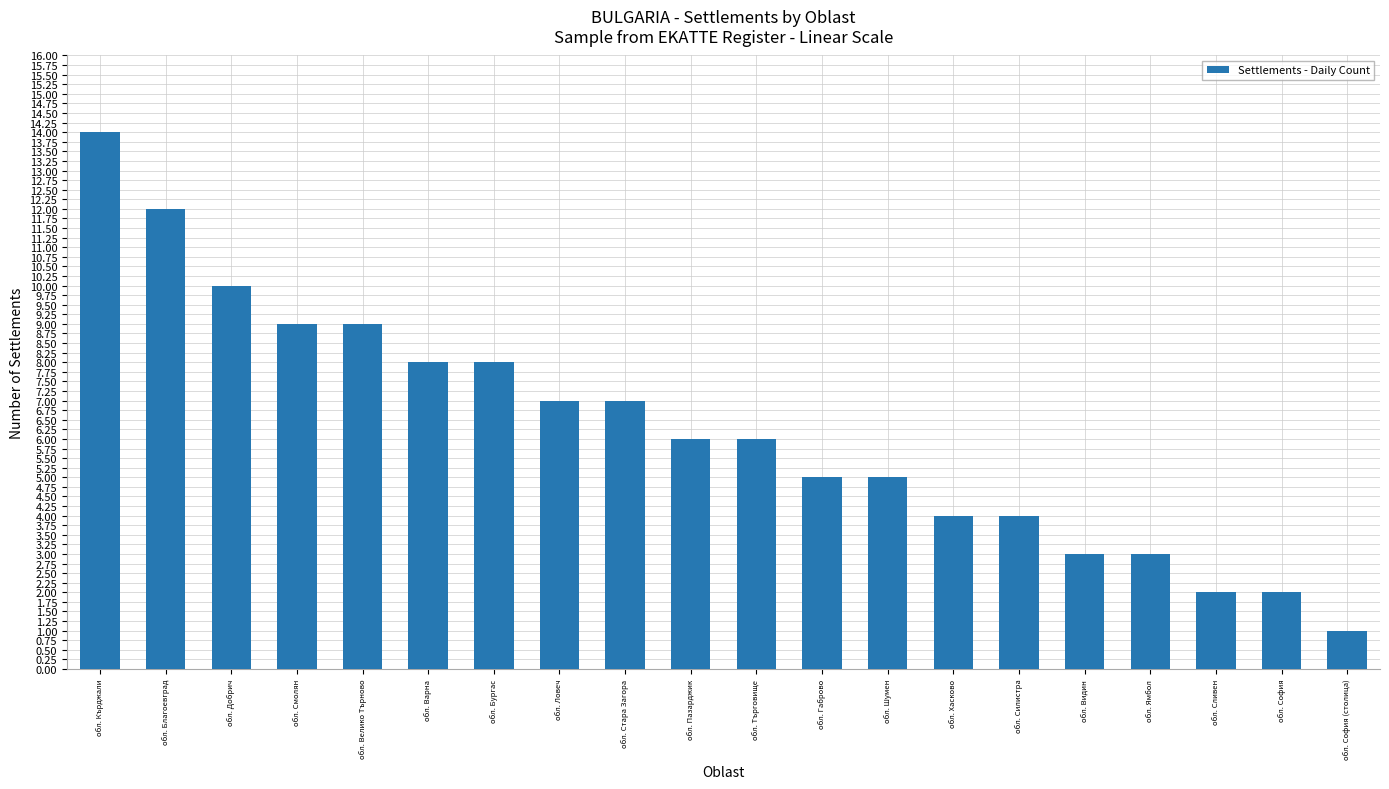

At which category does the chart reach its peak across all series?

обл. Кърджали